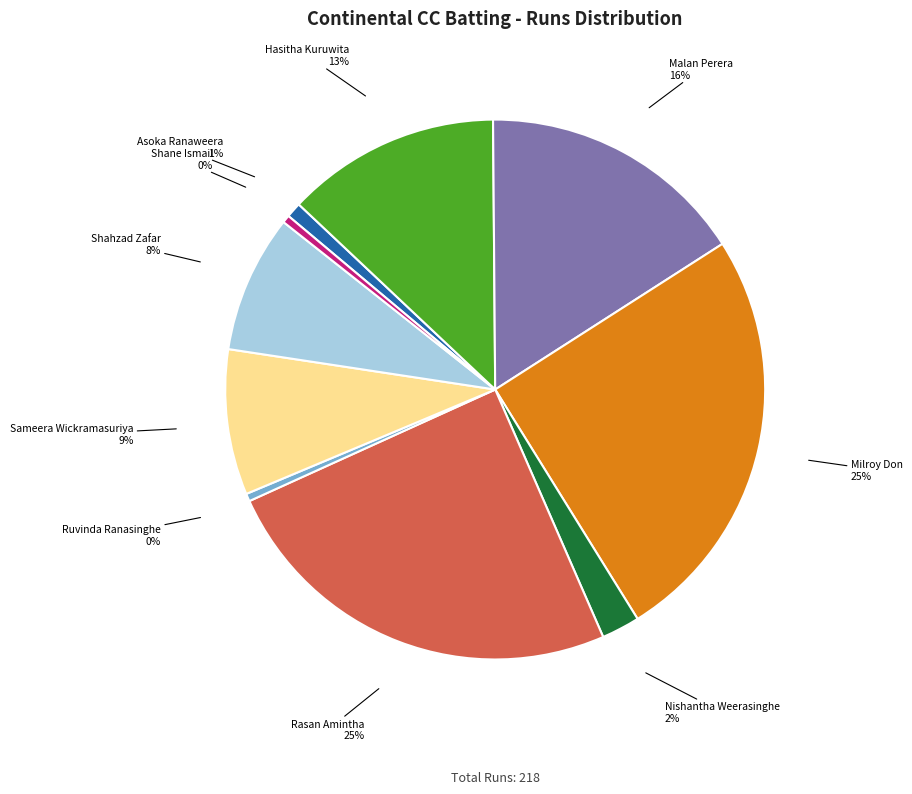

To the nearest percent, what is the difference between the largest and smallest slice percentages?

25%